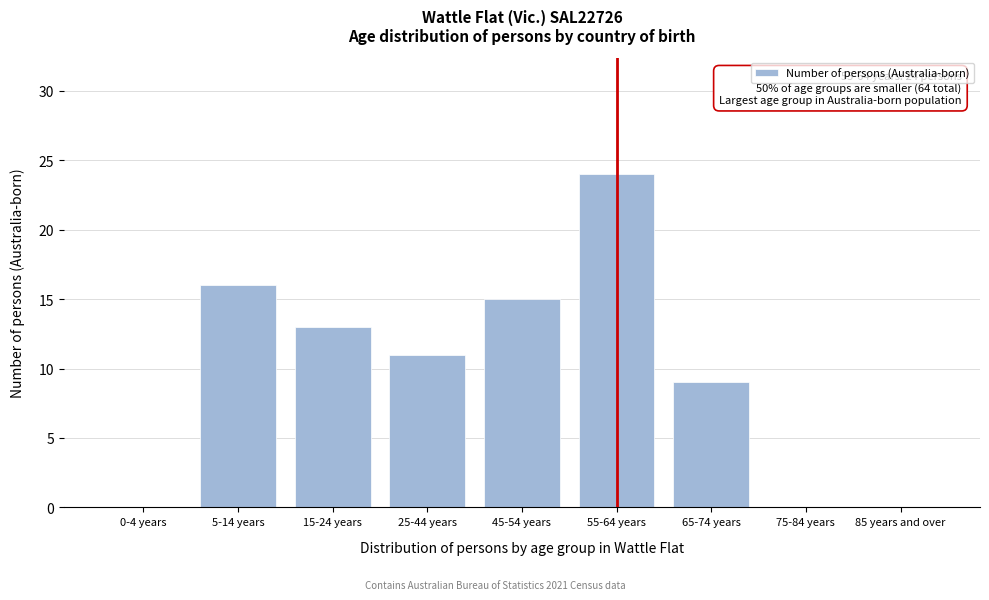

Reading left to right, list all the values displayed in this chart.

0-4 years=0	5-14 years=16	15-24 years=13	25-44 years=11	45-54 years=15	55-64 years=24	65-74 years=9	75-84 years=0	85 years and over=0